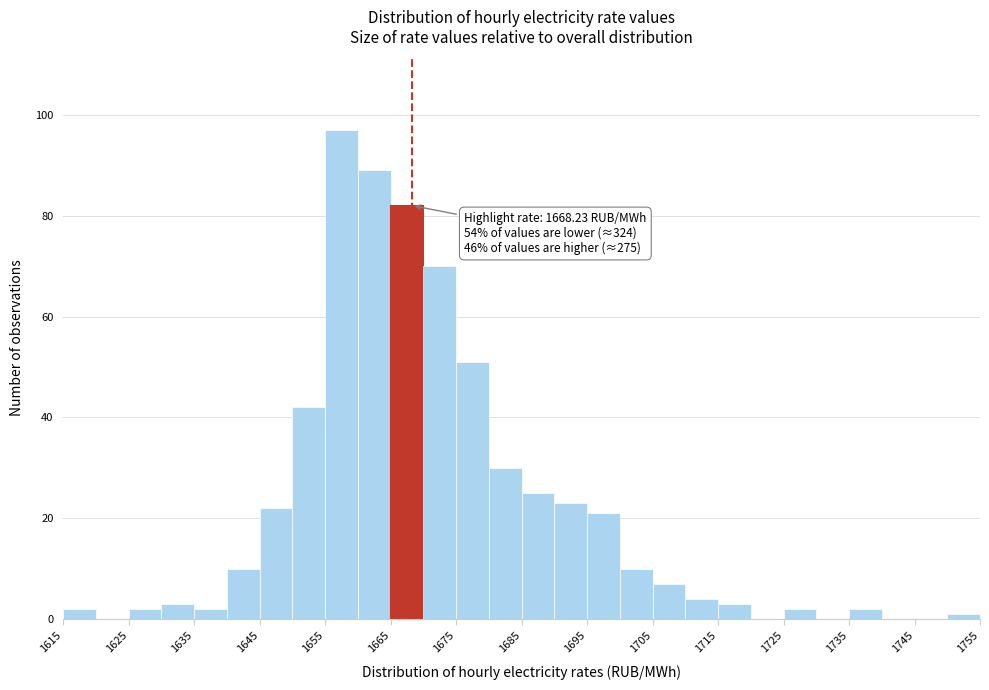

Which range on the x-axis has the tallest bar?

1655 to 1660